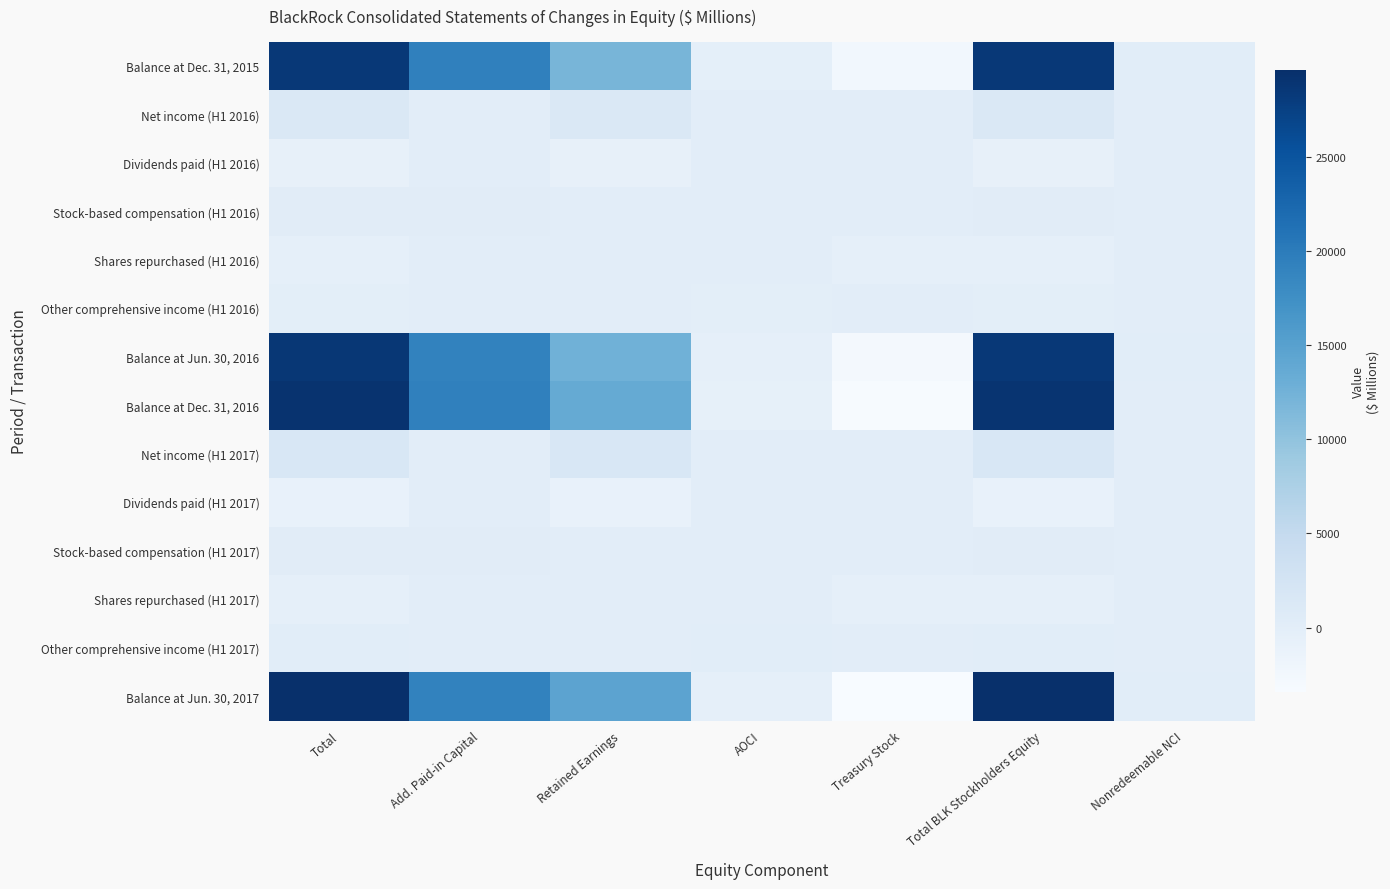

Which has a higher value, AOCI or Add. Paid-in Capital?

Add. Paid-in Capital